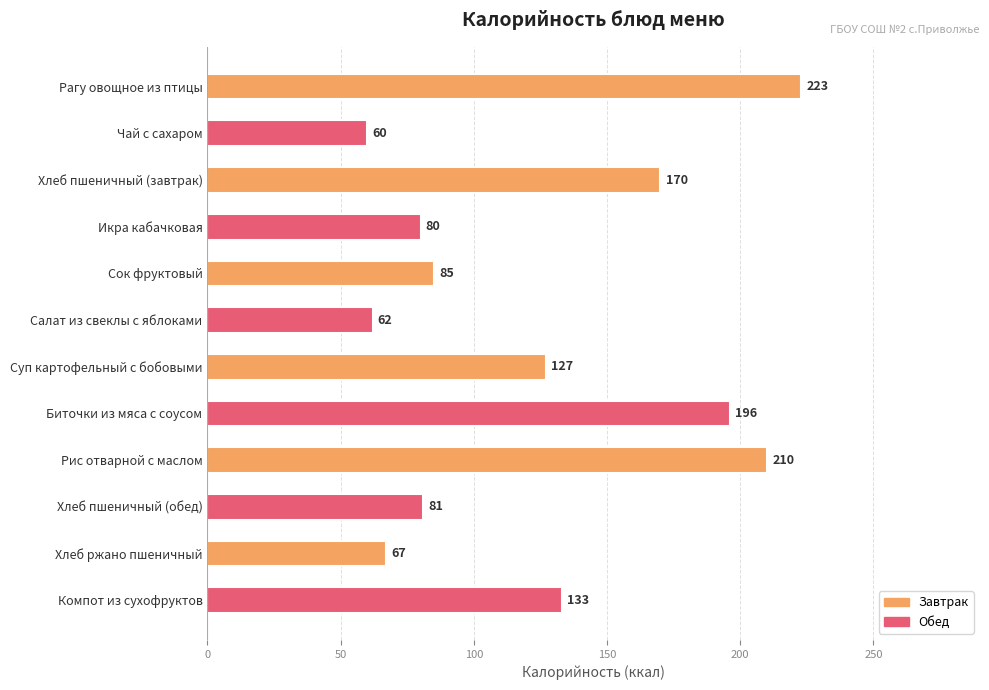

Is it true that the value at Икра кабачковая is 24?

False